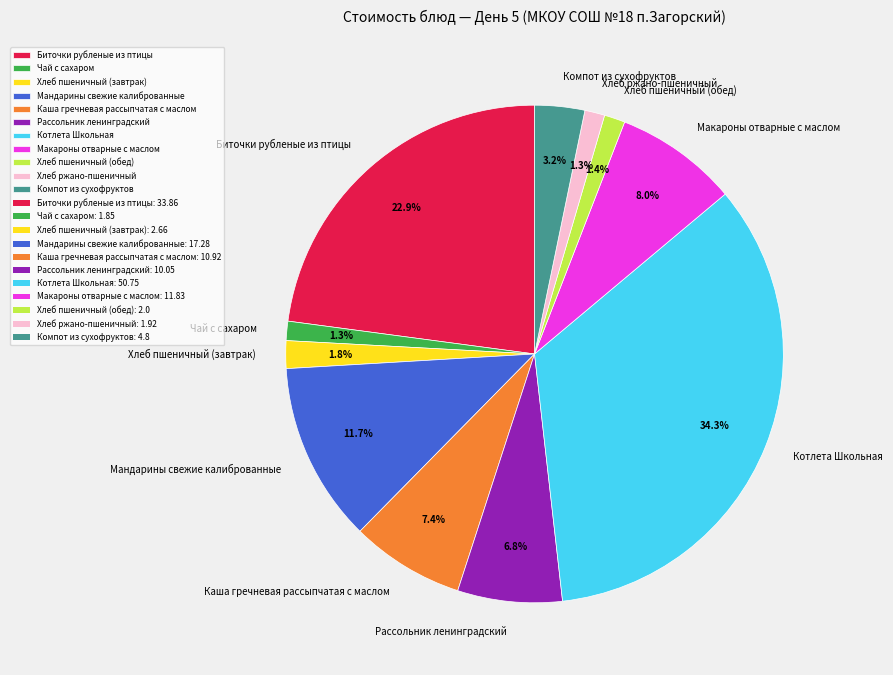

Is there any slice that represents more than half of the pie?

No